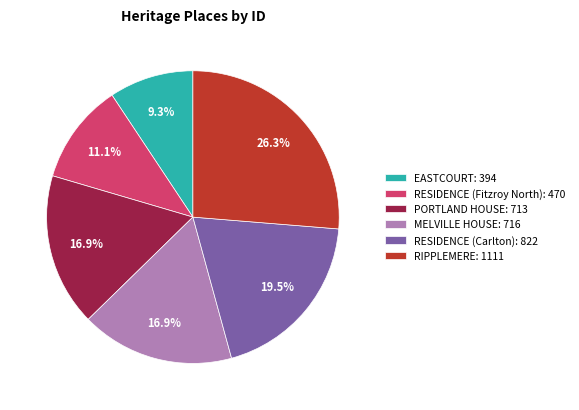

How many segments does this pie chart have?

6